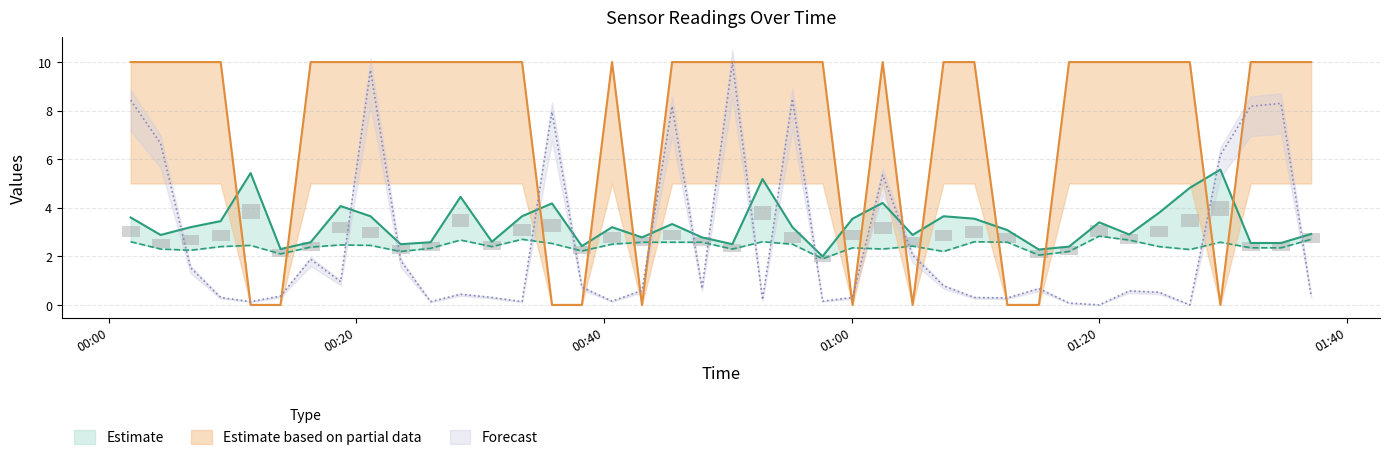

What is the difference between the highest and lowest values at 2023/08/06 00:28:25?

9.6